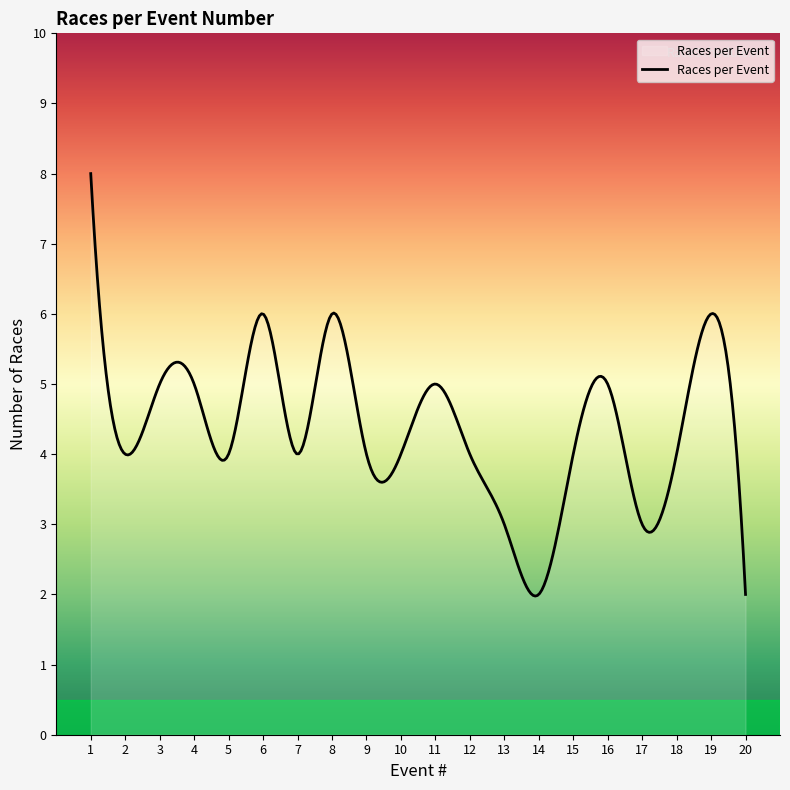

What is the maximum value shown in the chart?

8.0